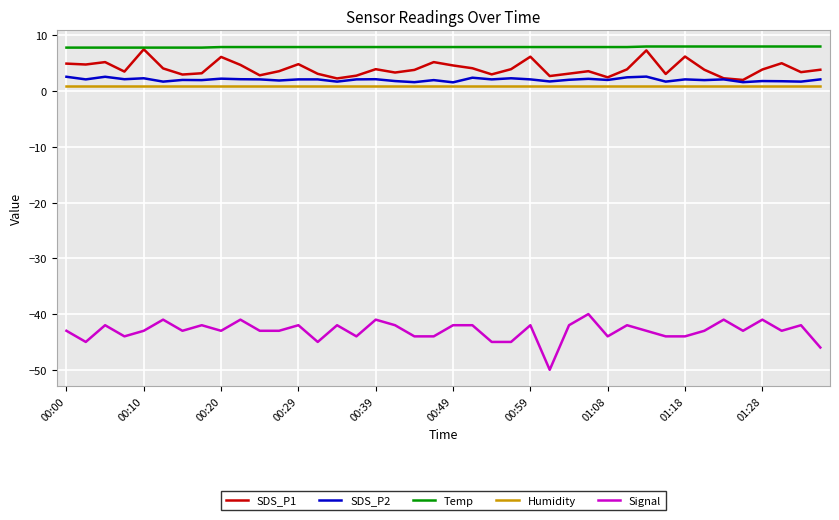

What is the smallest value displayed?

-50.0